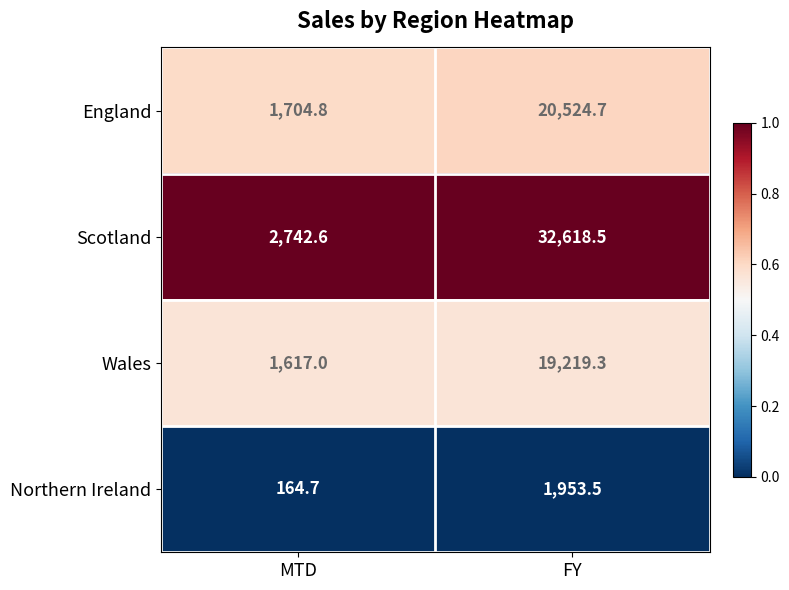

At which category is the sum across all series the highest?

FY